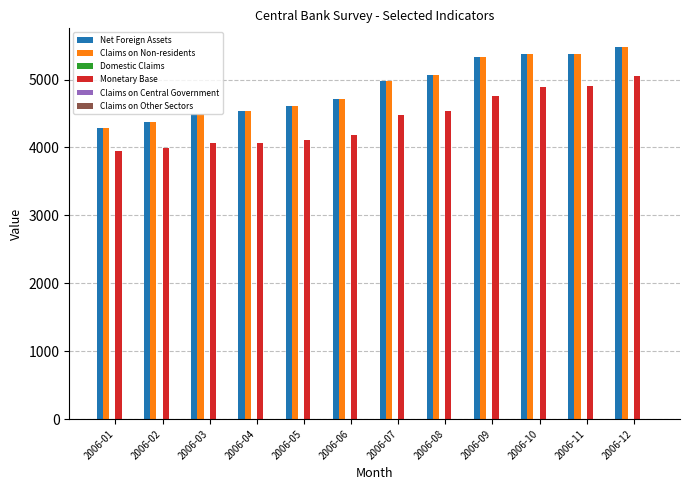

What is the maximum value shown in the chart?

5479.8